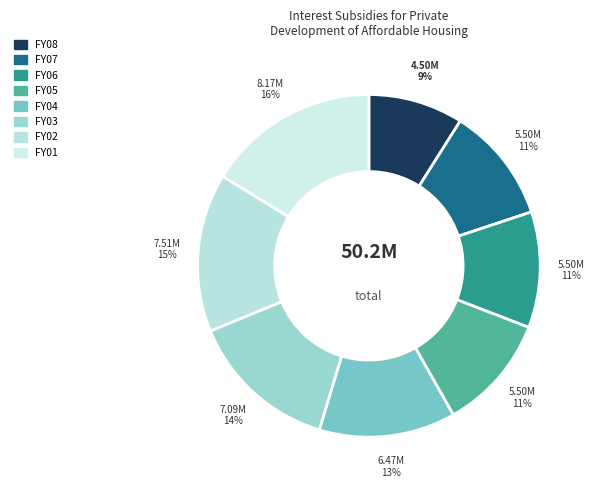

Count the number of slices in the pie.

8